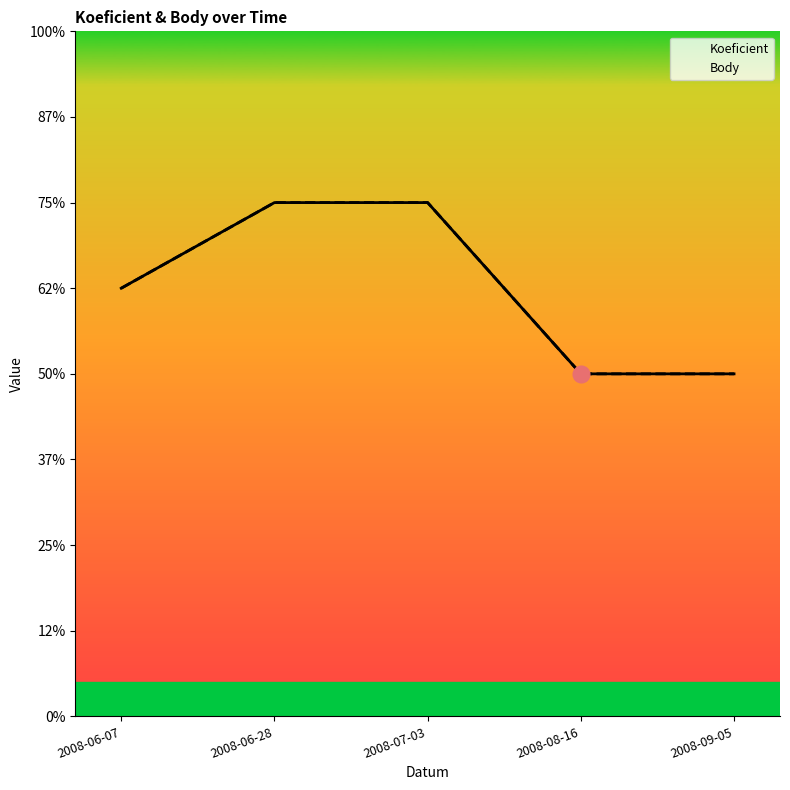

What position from the right is 2008-06-28?

4